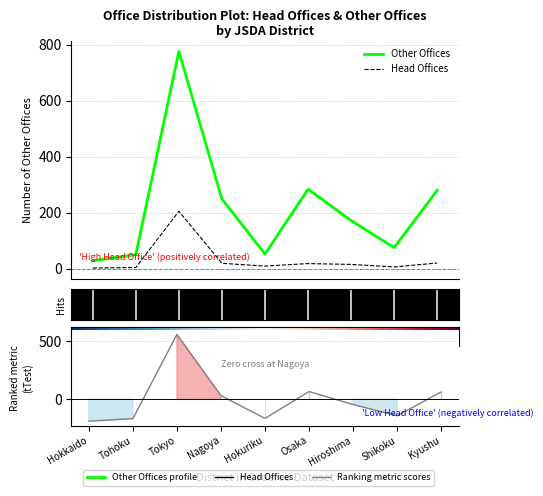

What is the label of the 4th point from the left?

Nagoya